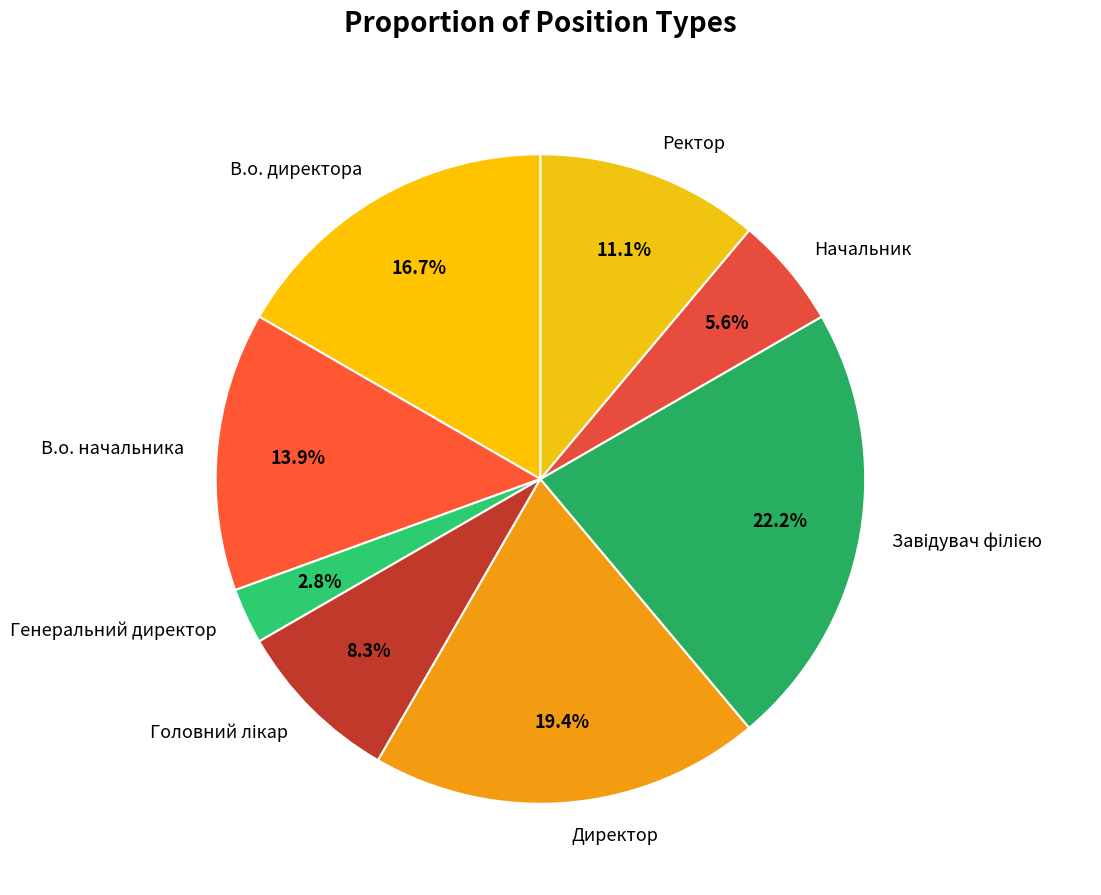

To the nearest percent, what is the average slice percentage?

12%